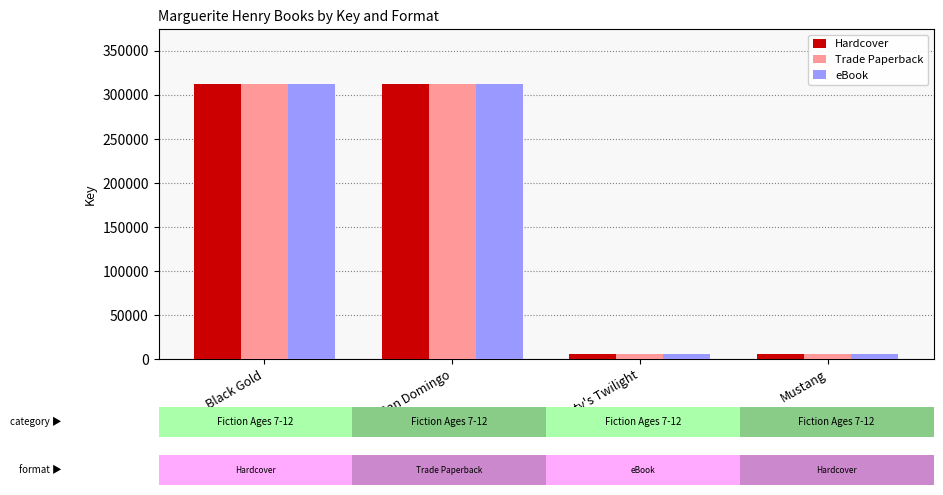

The value of Hardcover at Black Gold is 311982. True or false?

True